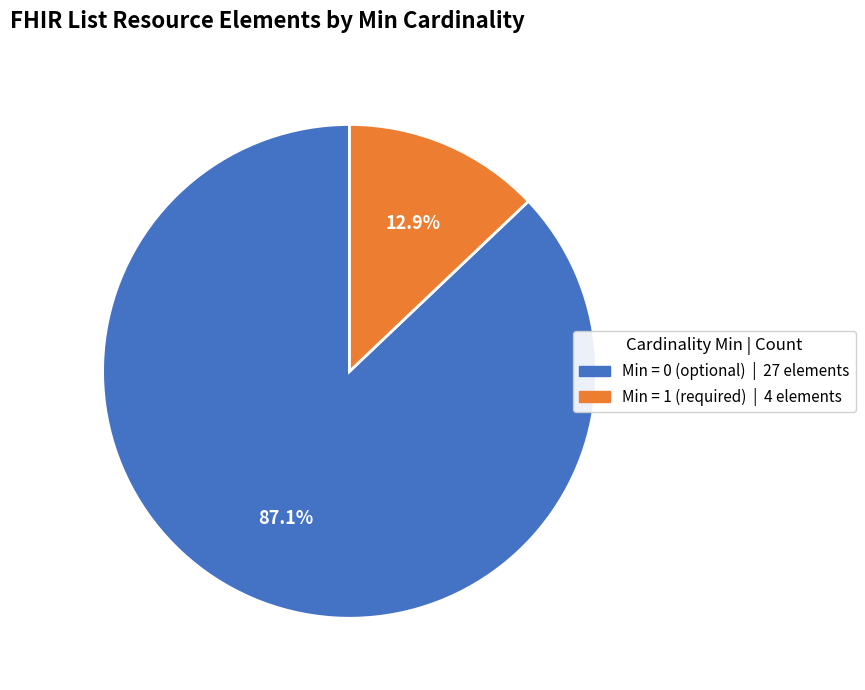

How many segments does this pie chart have?

2